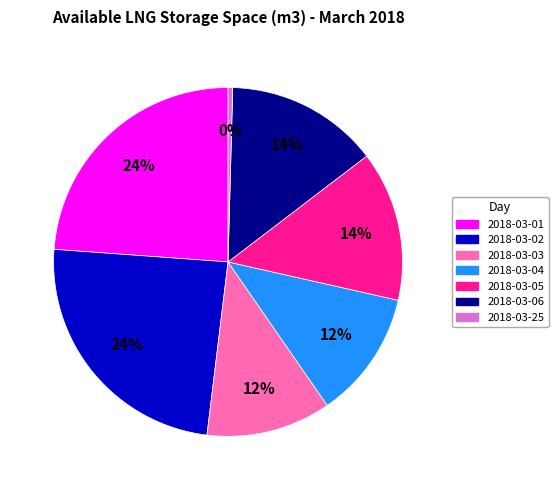

The 2018-03-25 slice represents 14% of the pie. True or false?

False